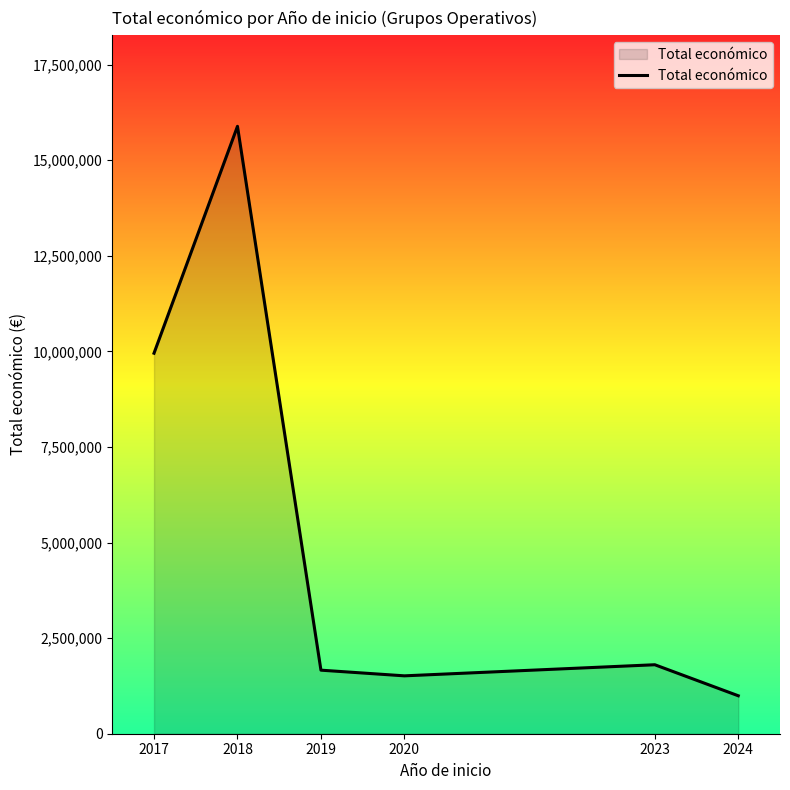

What is the maximum value shown in the chart?

15883910